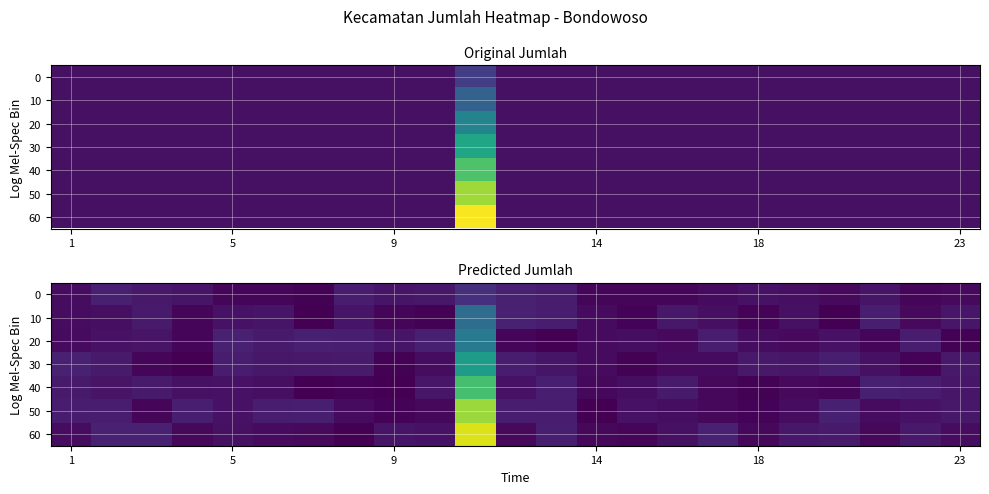

How many series are shown in this chart?

7